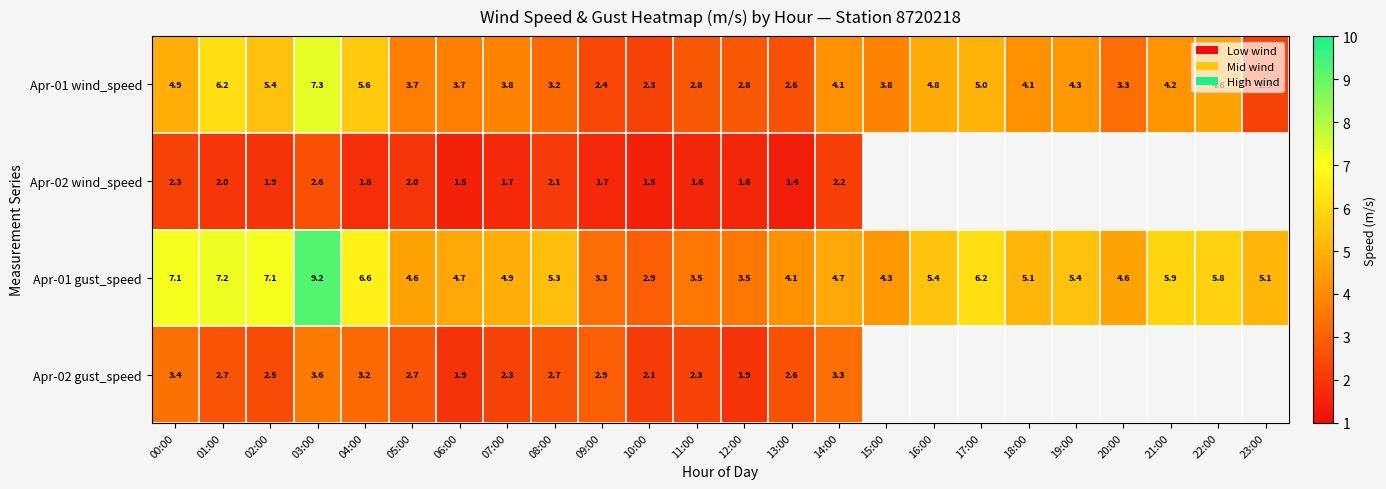

What is the highest value of the Apr-01 gust_speed series?

9.2